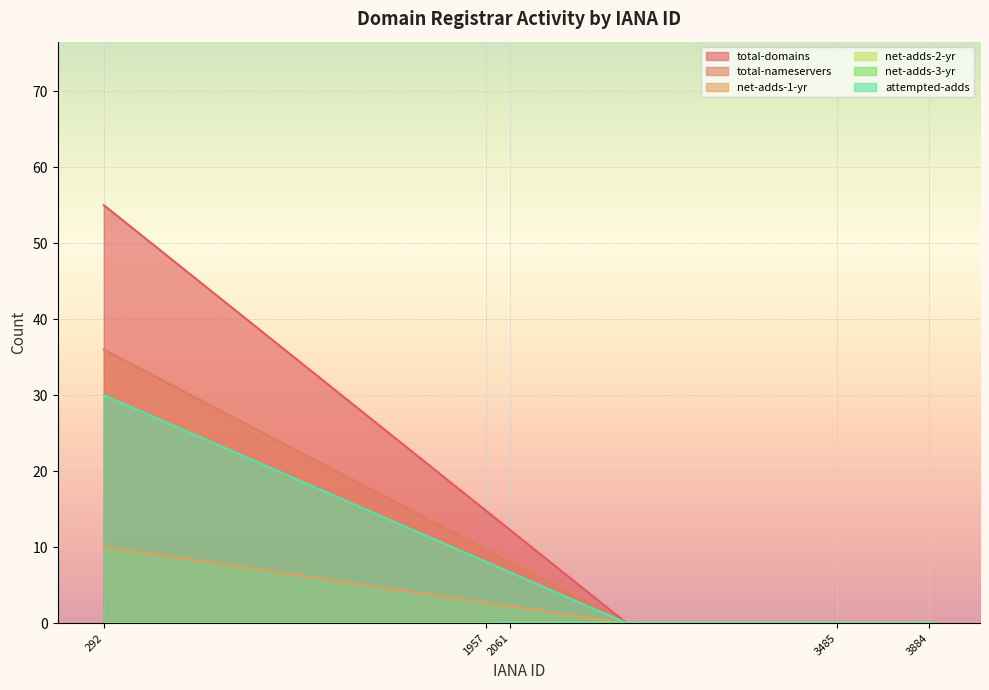

What is the sum of all total-domains values?

55